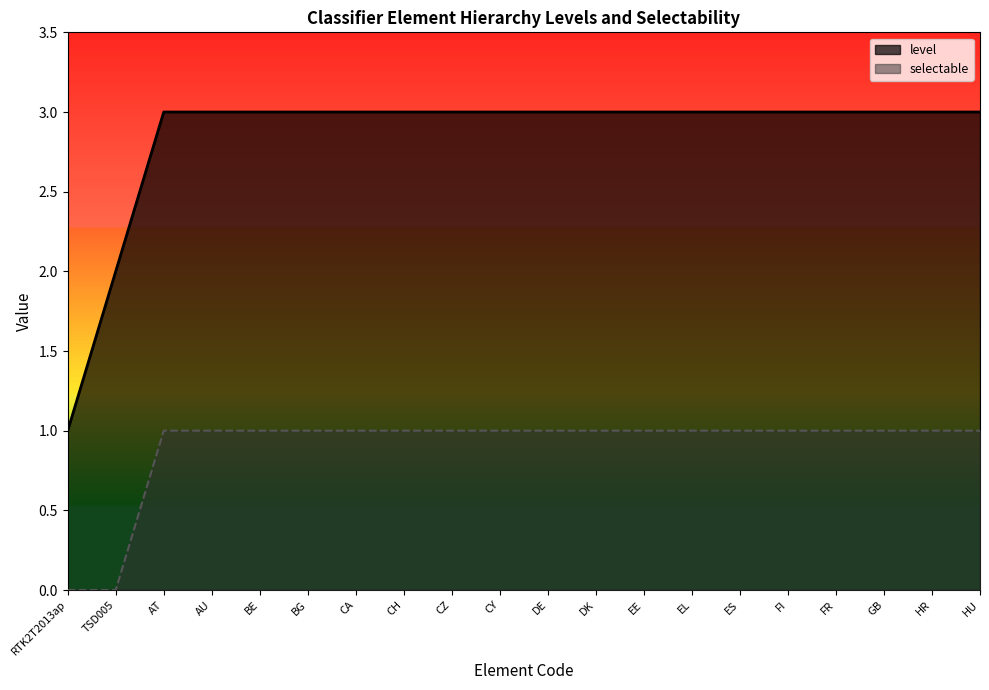

Is it true that level equals 2 at BG?

False